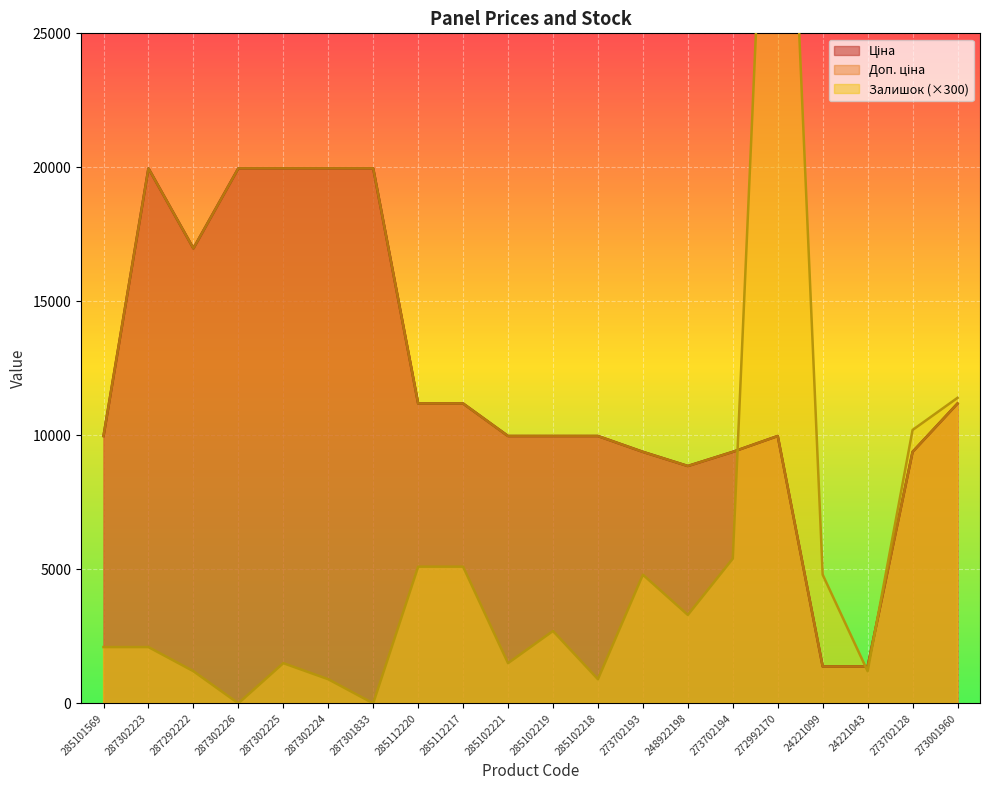

Reading left to right, extract all data points from this chart.

Ціна: 285101569=9975.0	287302223=19964.2	287292222=16976.3	287302226=19964.2	287302225=19964.2	287302224=19964.2	287301833=19964.2	285112220=11188.2	285112217=11188.2	285102221=9975.0	285102219=9975.0	285102218=9975.0	273702193=9384.0	248922198=8856.7	273702194=9384.0	272992170=9975.0	24221099=1375.4	24221043=1375.4	273702128=9384.0	273001960=11188.2
Доп. ціна: 285101569=9975.0	287302223=19964.2	287292222=16976.3	287302226=19964.2	287302225=19964.2	287302224=19964.2	287301833=19964.2	285112220=11188.2	285112217=11188.2	285102221=9975.0	285102219=9975.0	285102218=9975.0	273702193=9384.0	248922198=8856.7	273702194=9384.0	272992170=9975.0	24221099=1375.0	24221043=1375.0	273702128=9384.0	273001960=11188.2
Залишок: 285101569=2100.0	287302223=2100.0	287292222=1200.0	287302226=0.0	287302225=1500.0	287302224=900.0	287301833=0.0	285112220=5100.0	285112217=5100.0	285102221=1500.0	285102219=2700.0	285102218=900.0	273702193=4800.0	248922198=3300.0	273702194=5400.0	272992170=43500.0	24221099=4800.0	24221043=1200.0	273702128=10200.0	273001960=11400.0